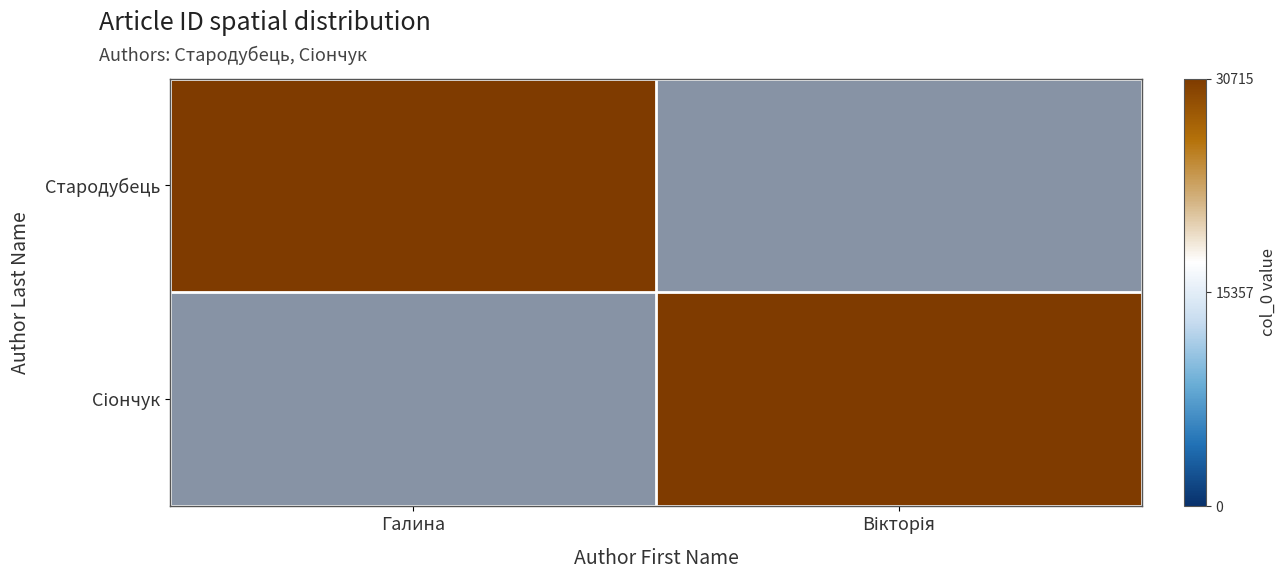

Count the Сіончук values in the range 0 to 30715.

2